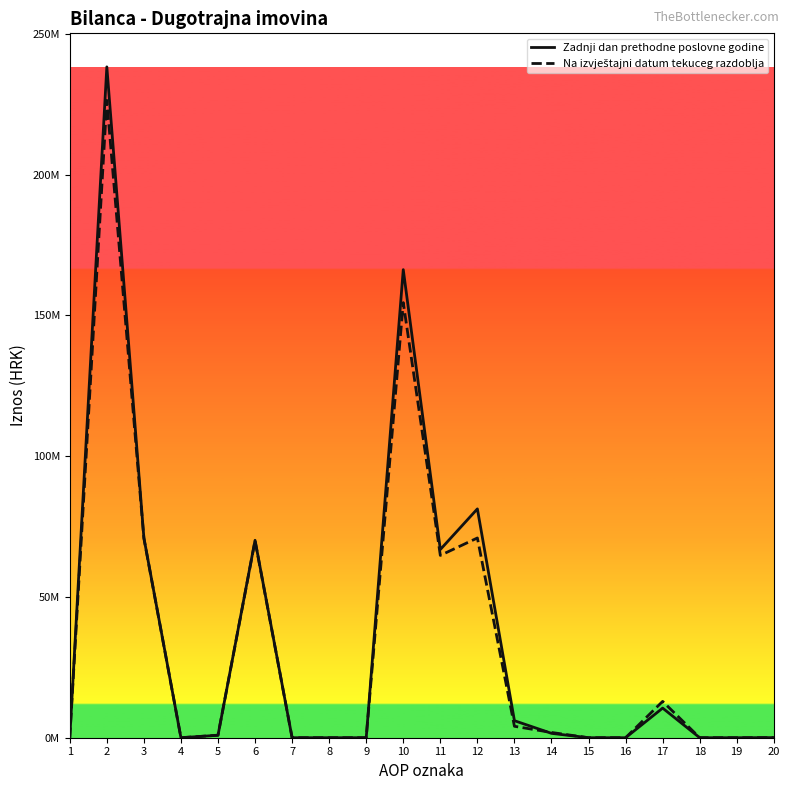

Is it true that Na izvještajni datum tekuceg razdoblja equals 88402231 at 2?

False